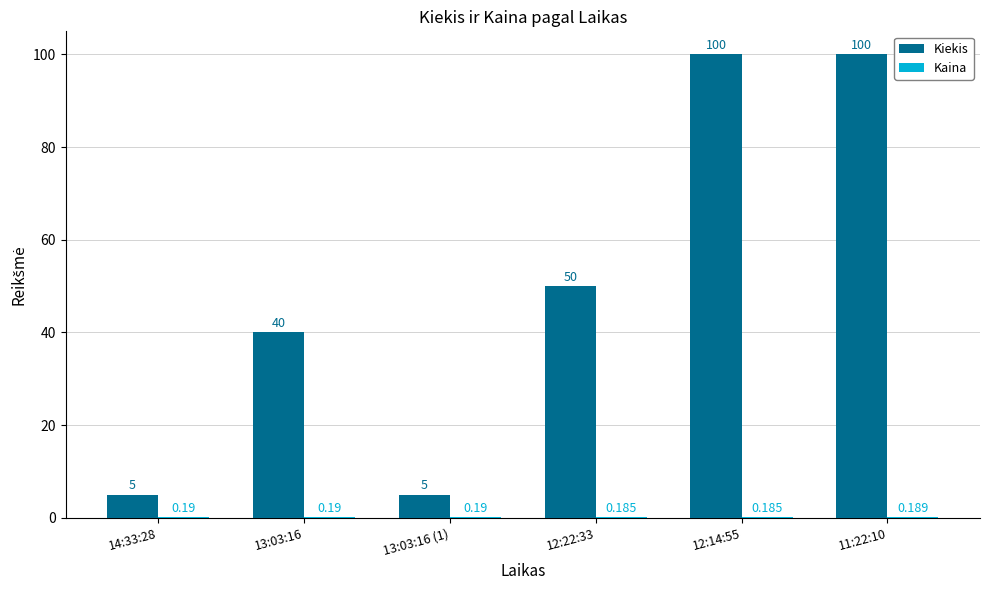

Rank the series at 14:33:28 from lowest to highest value.

Kaina, Kiekis